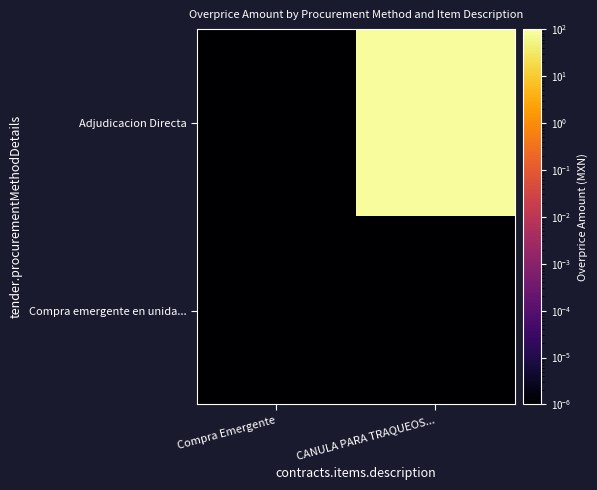

Which series changed the most between Compra Emergente and CANULA PARA TRAQUEOS...?

Adjudicacion Directa